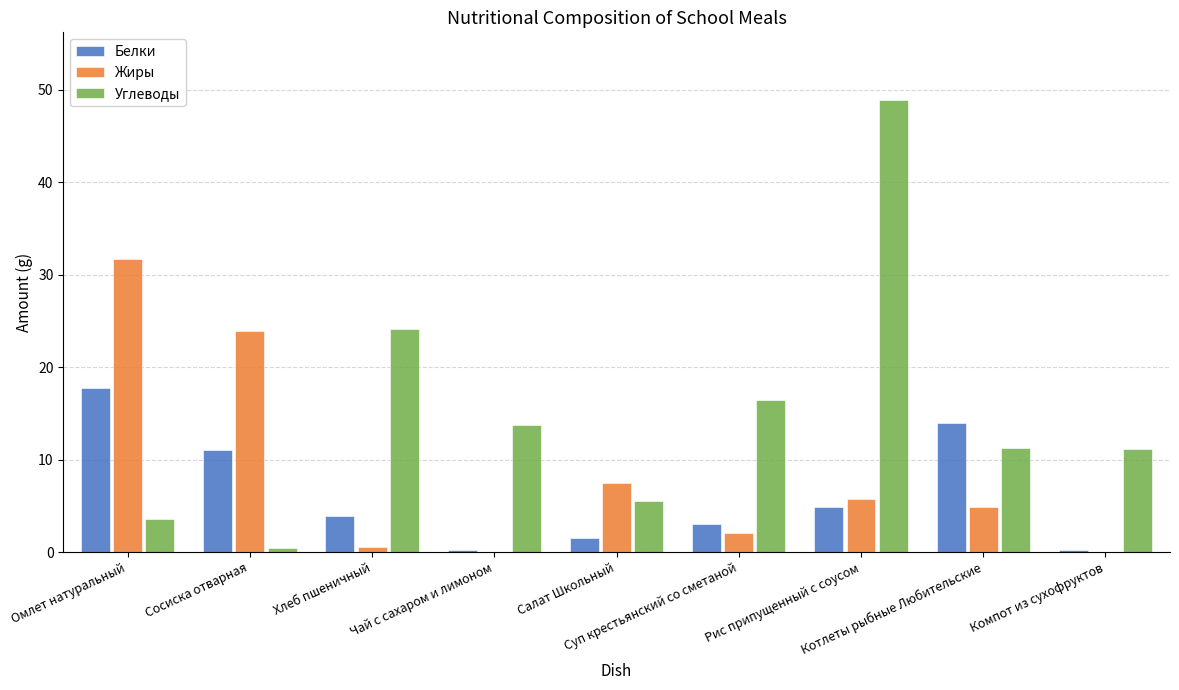

Which series has the largest total across all categories?

Углеводы